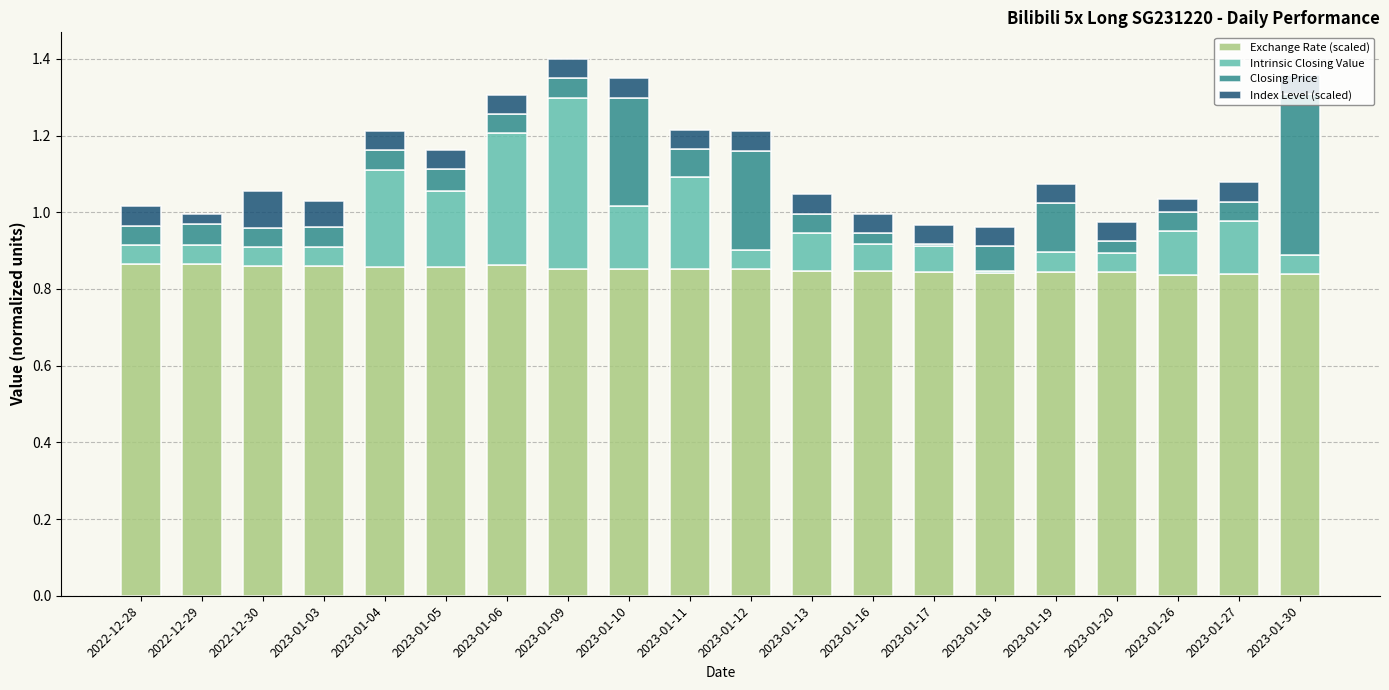

What is the total value across all series at 2023-01-06?

1.3